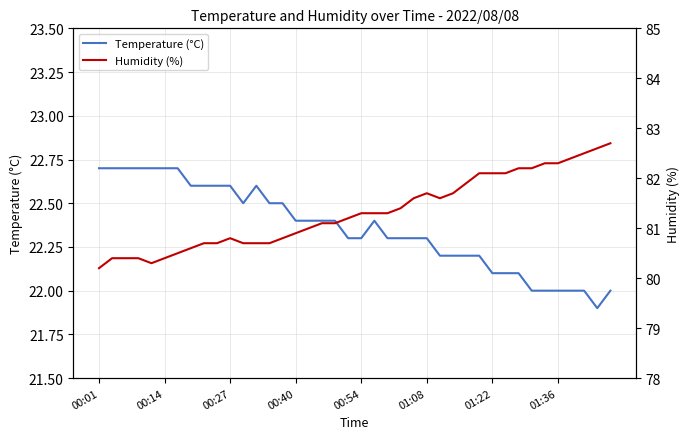

What is the minimum value shown in the chart?

21.9